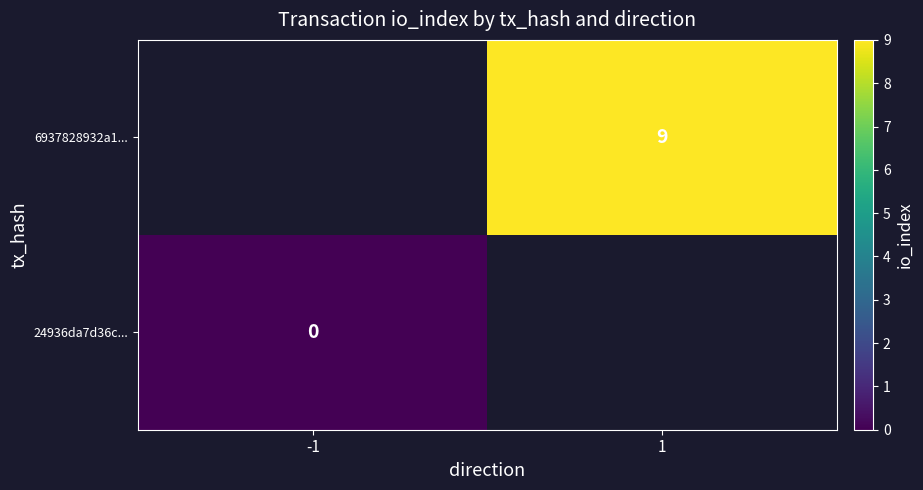

True or false: 6937828932a1... has a value of 9 at 1.

True